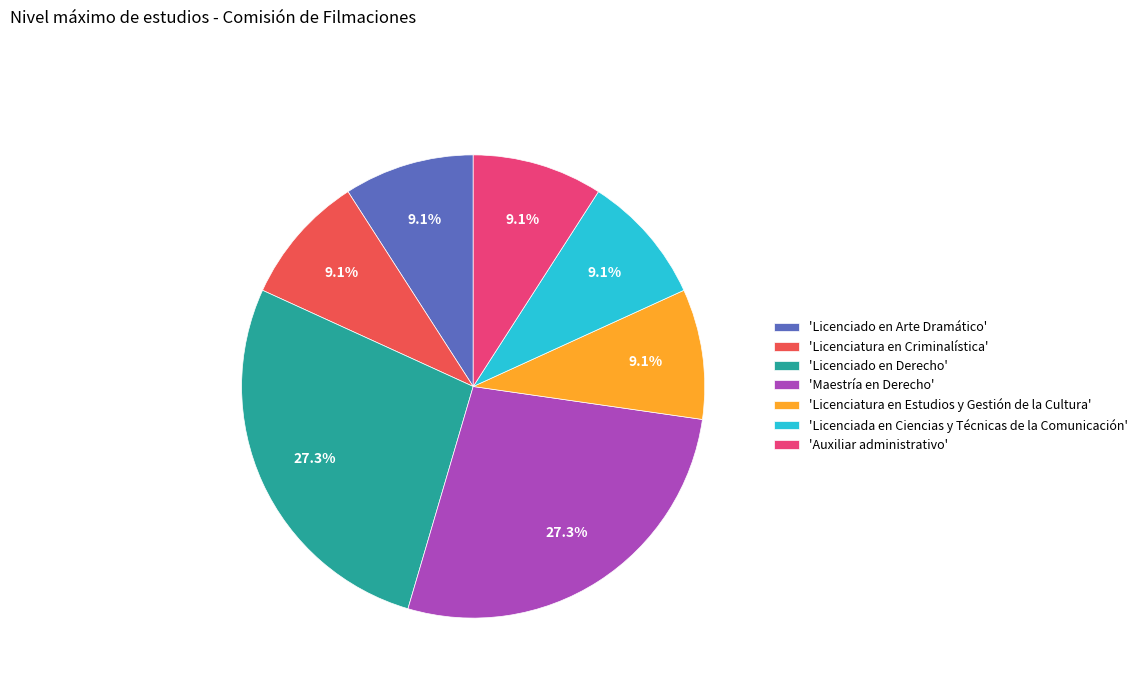

Which has a higher value, 'Licenciado en Derecho' or 'Auxiliar administrativo'?

'Licenciado en Derecho'